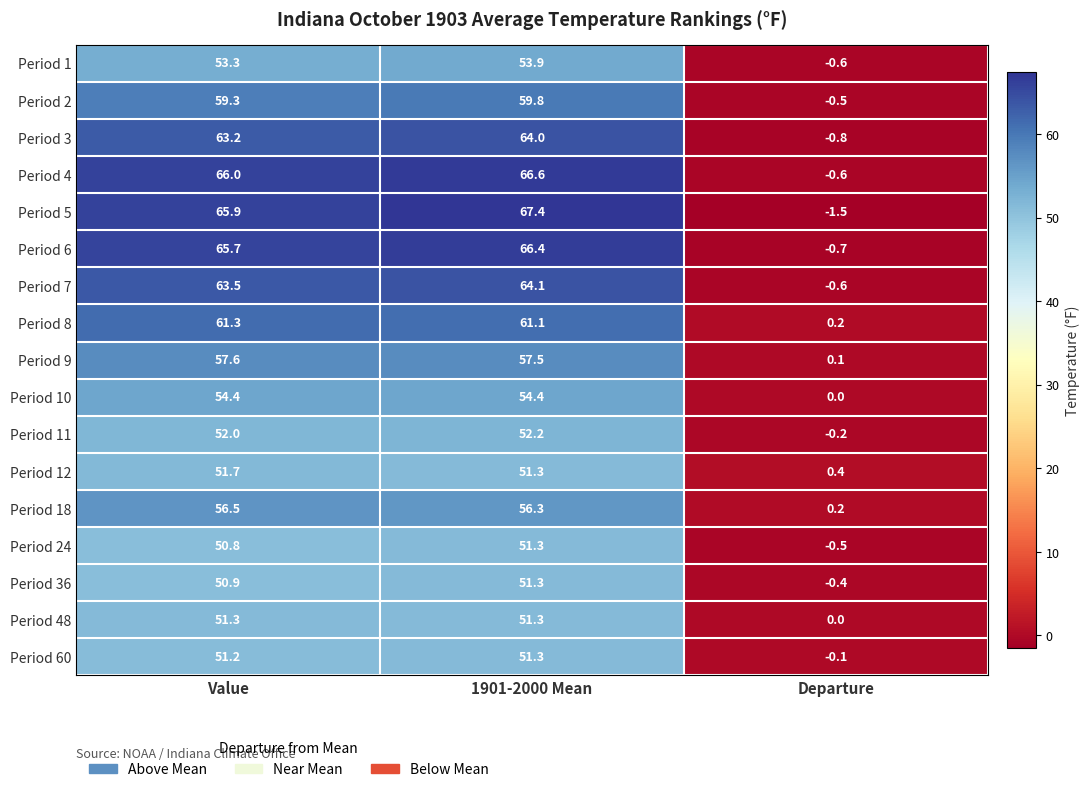

At which category is the sum across all series the highest?

1901-2000 Mean